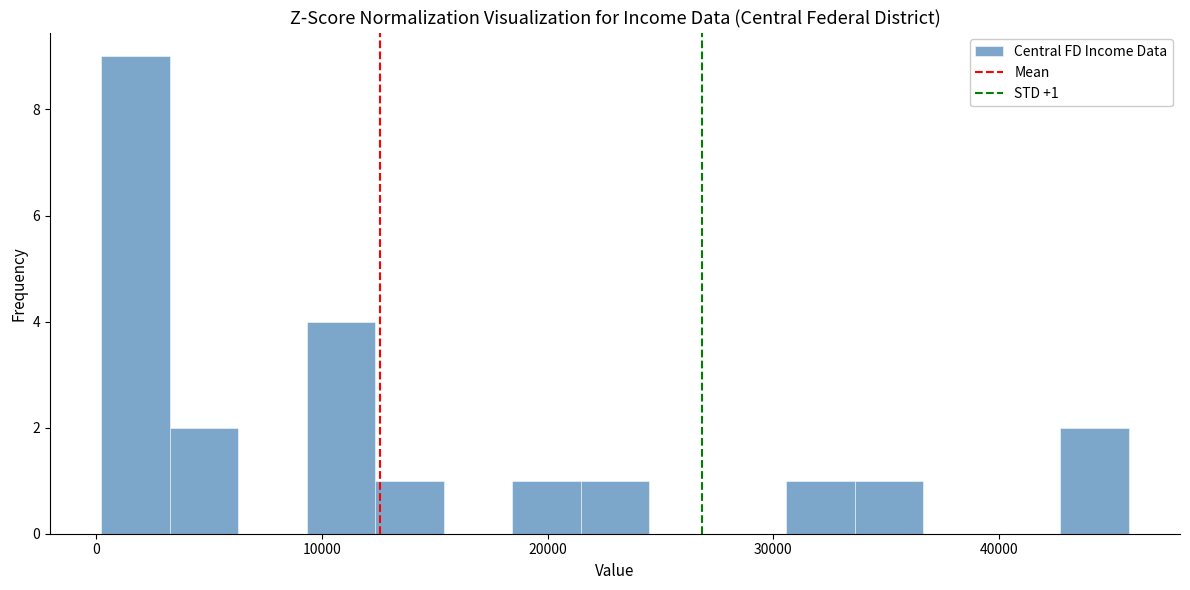

Read against the x-axis, roughly where is the centre of the tallest bar?

2000